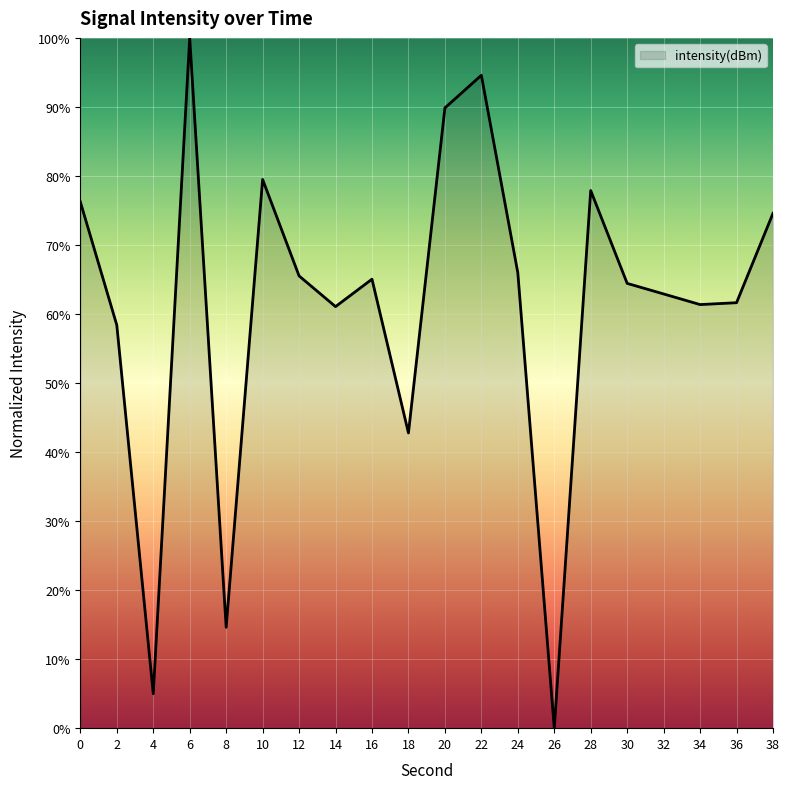

What is the change in value from 18 to 20?

+47.1